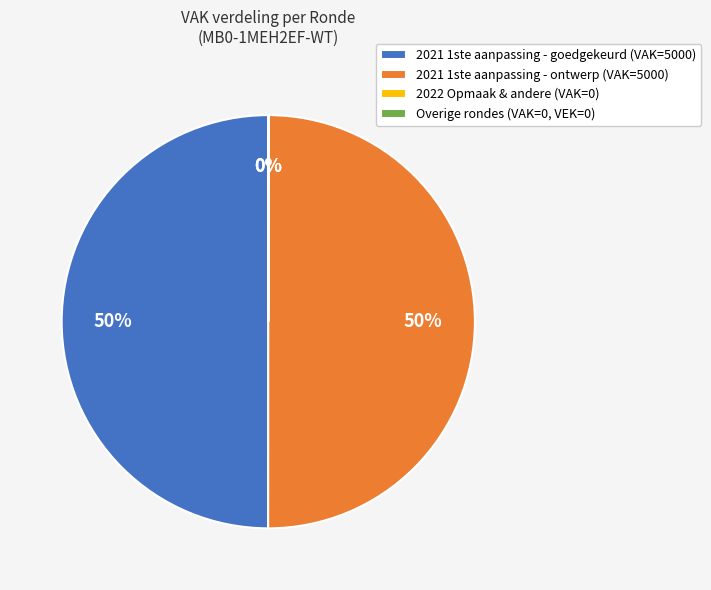

What percentage is the 2021 1ste aanpassing - ontwerp (VAK=5000) slice, to the nearest percent?

50%